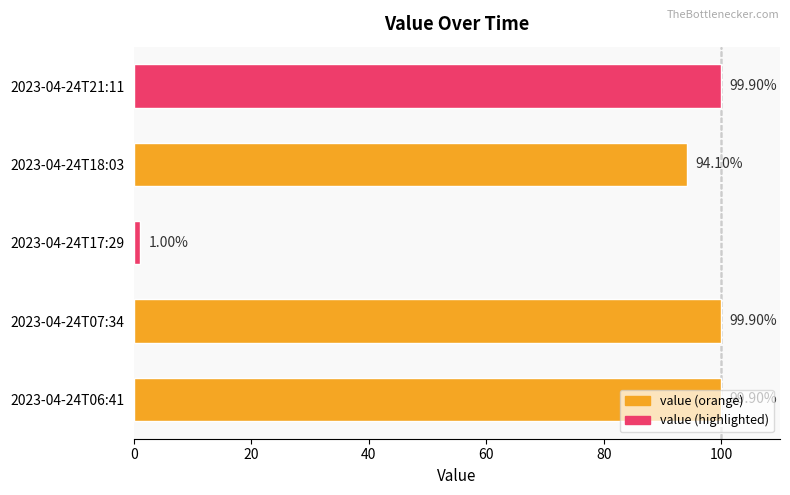

What is the sum of the values at 2023-04-24T18:03 and 2023-04-24T21:11?

194.0